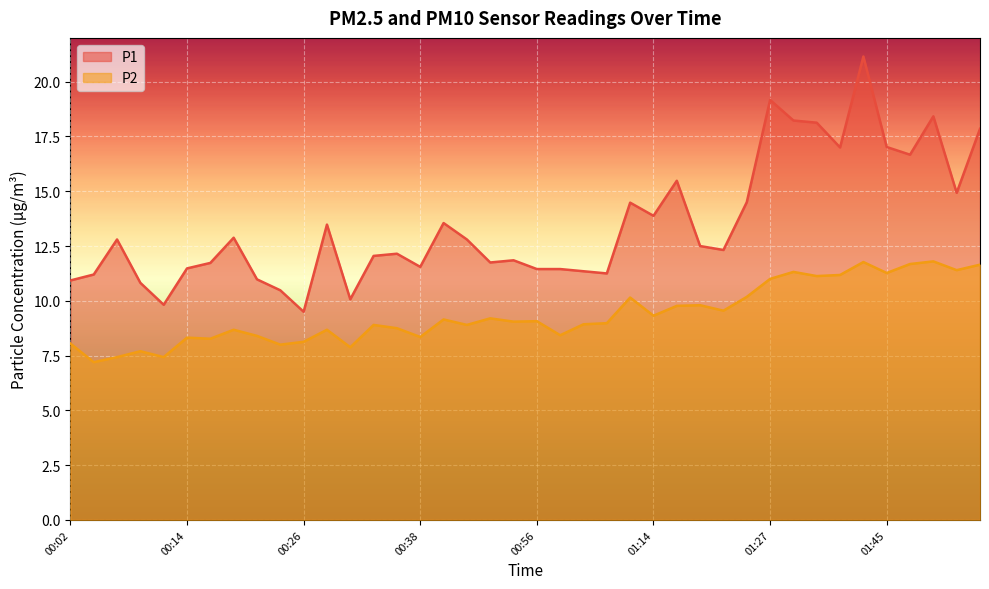

True or false: P2 line and P1 line cross at least once.

False